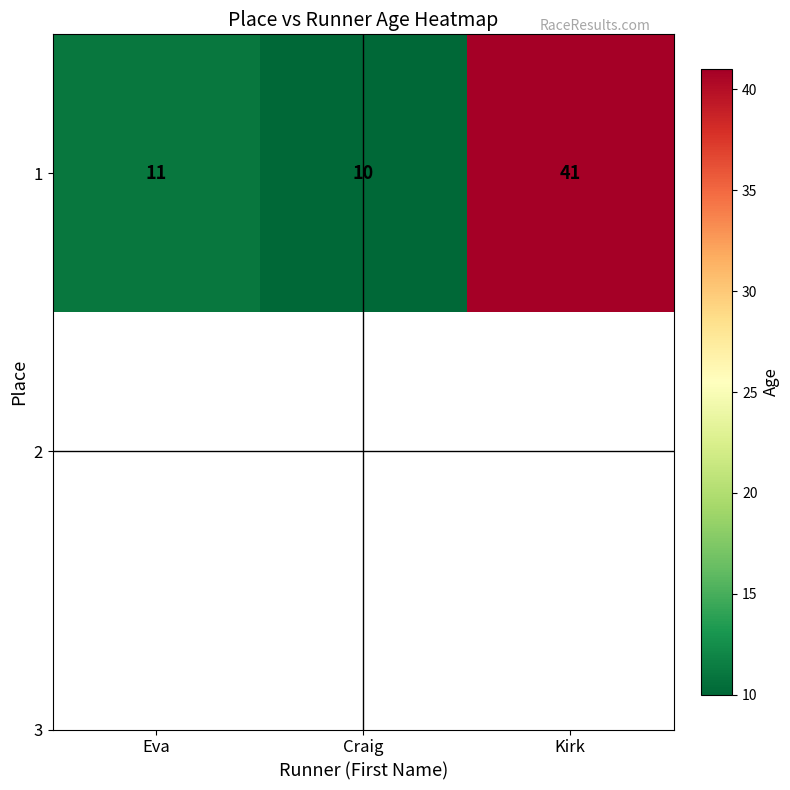

What is the difference between the values at Kirk and Eva?

30